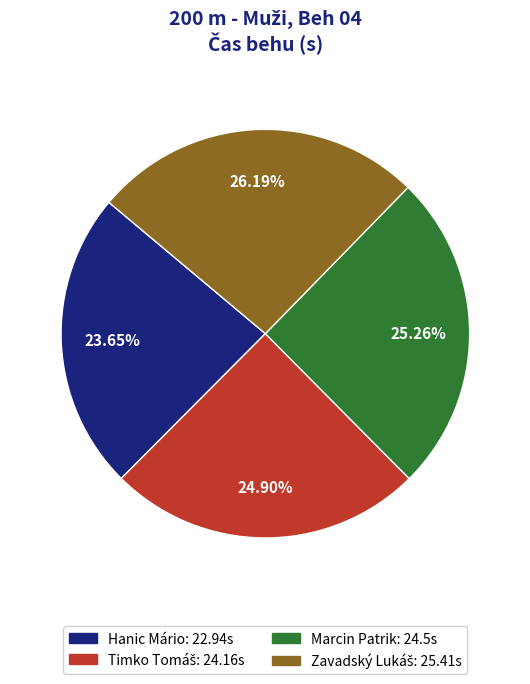

Which has a higher value, Marcin Patrik or Hanic Mário?

Marcin Patrik